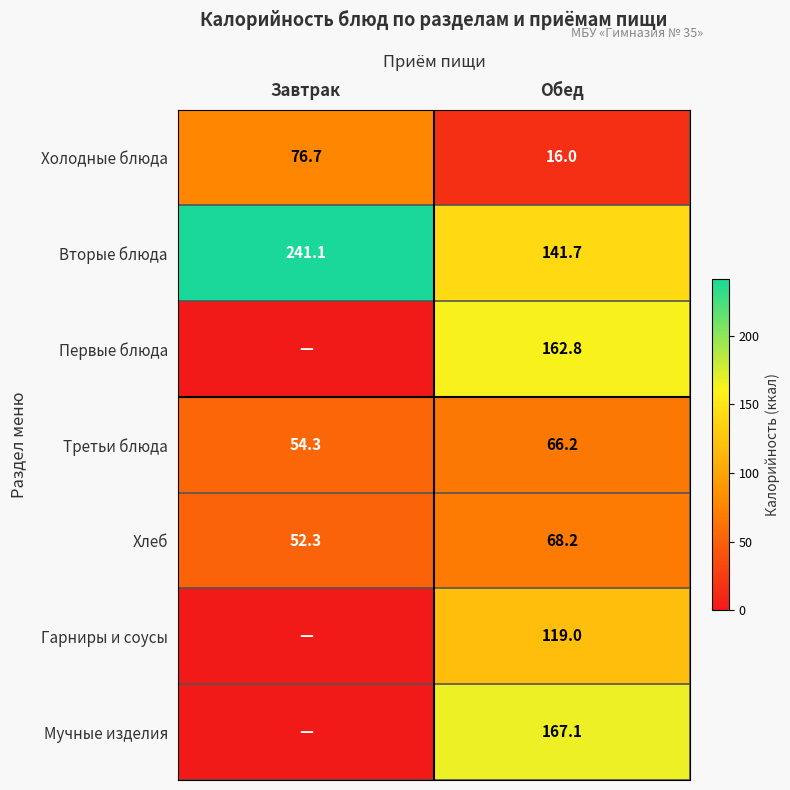

List the labels in order of Холодные блюда value, largest first.

Завтрак, Обед